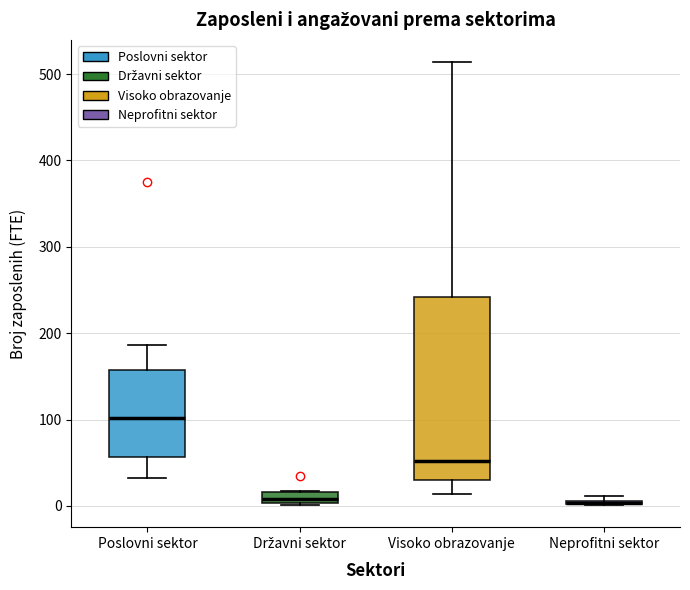

Where is the lower edge of the box for Neprofitni sektor on the y-axis? The values are not printed on the chart, so give them approximately, as read against the axis.

0